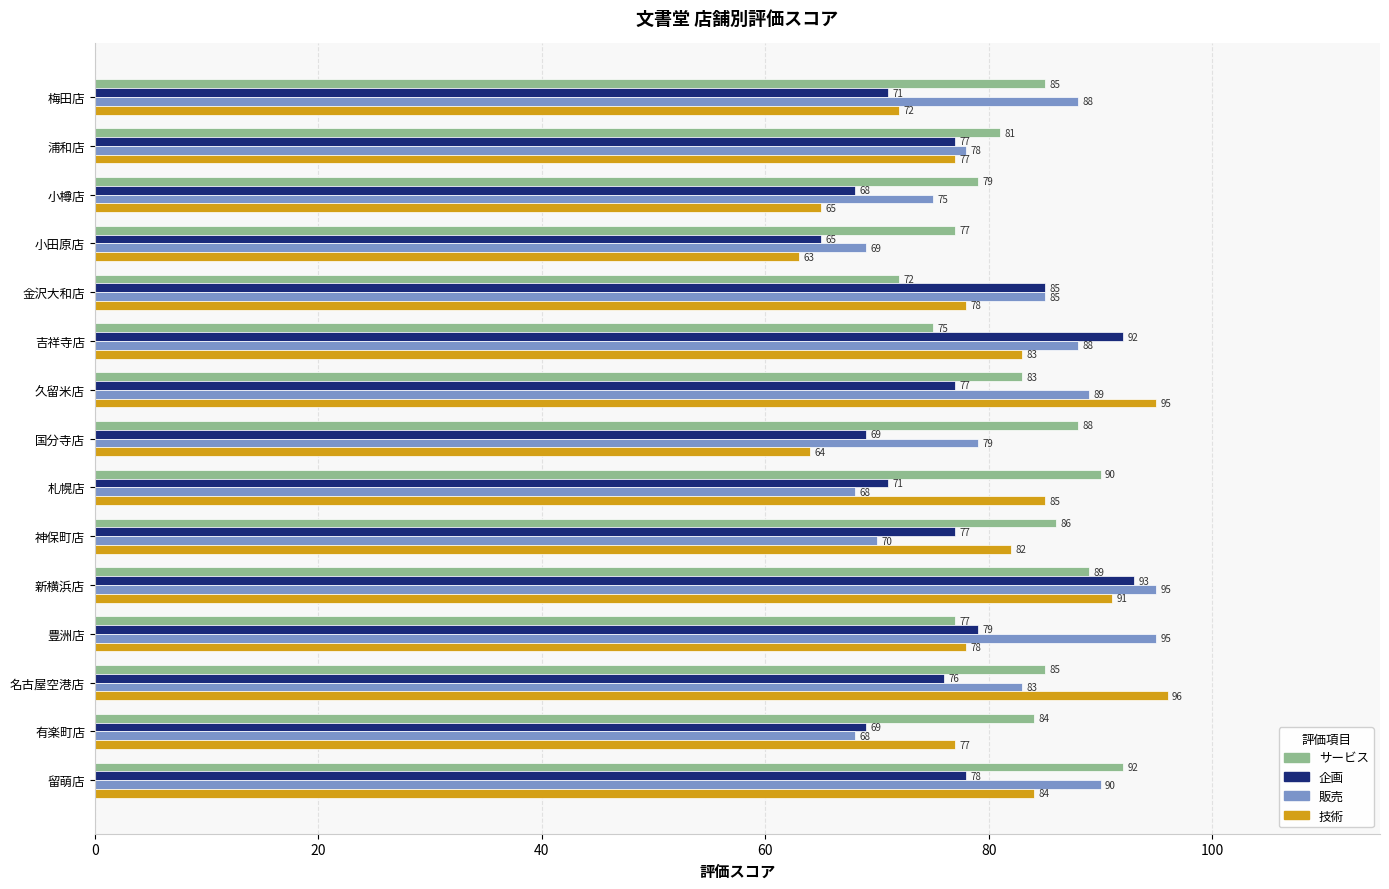

At which category is the sum across all series the highest?

新横浜店